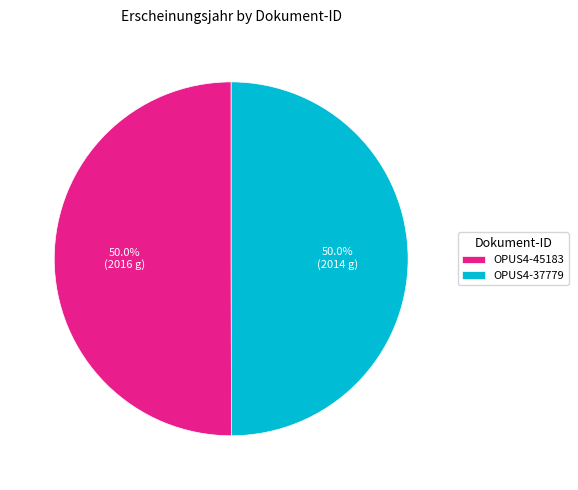

How many slices are in this pie chart?

2